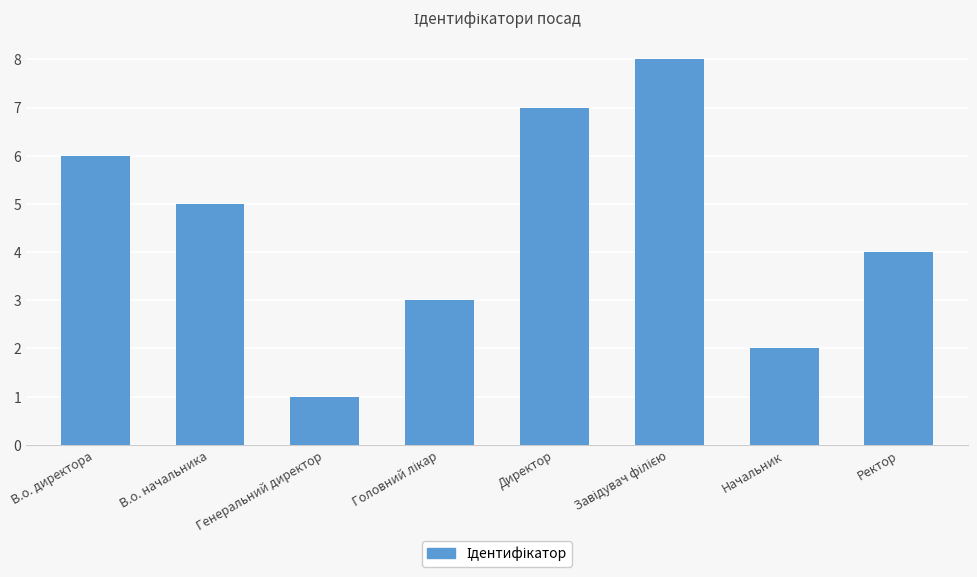

What is the approximate value at Генеральний директор?

1